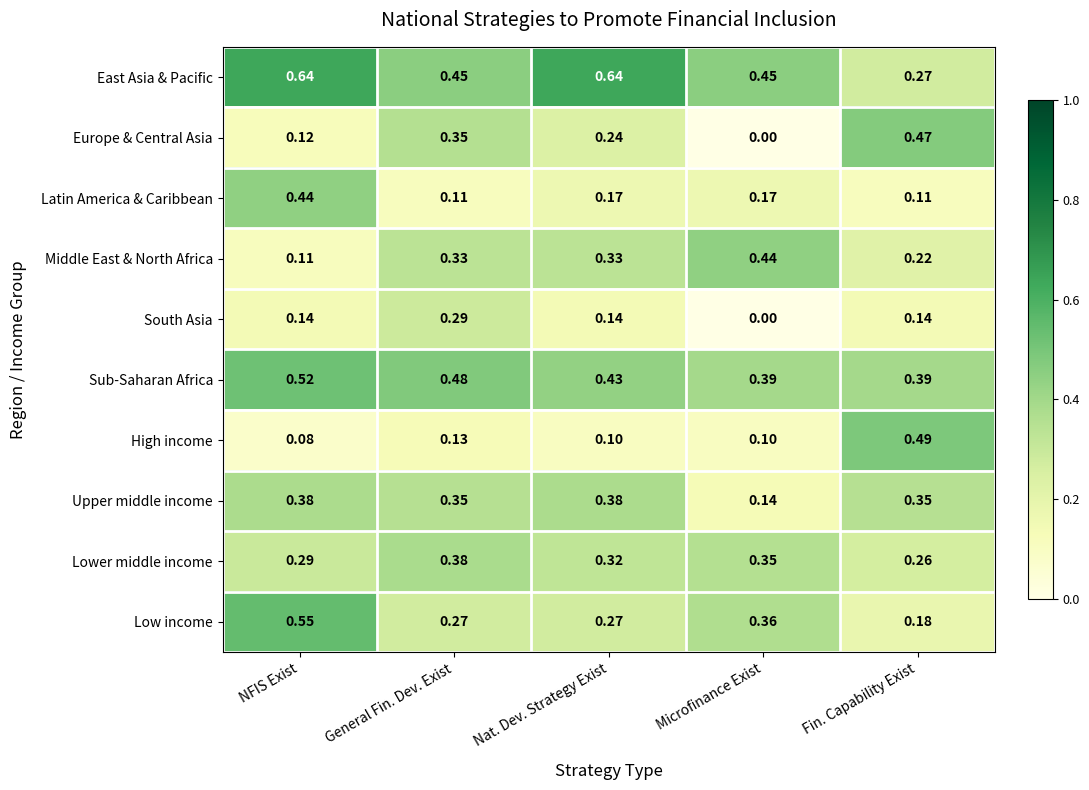

Which category has the highest value in the Lower middle income series?

General Fin. Dev. Exist